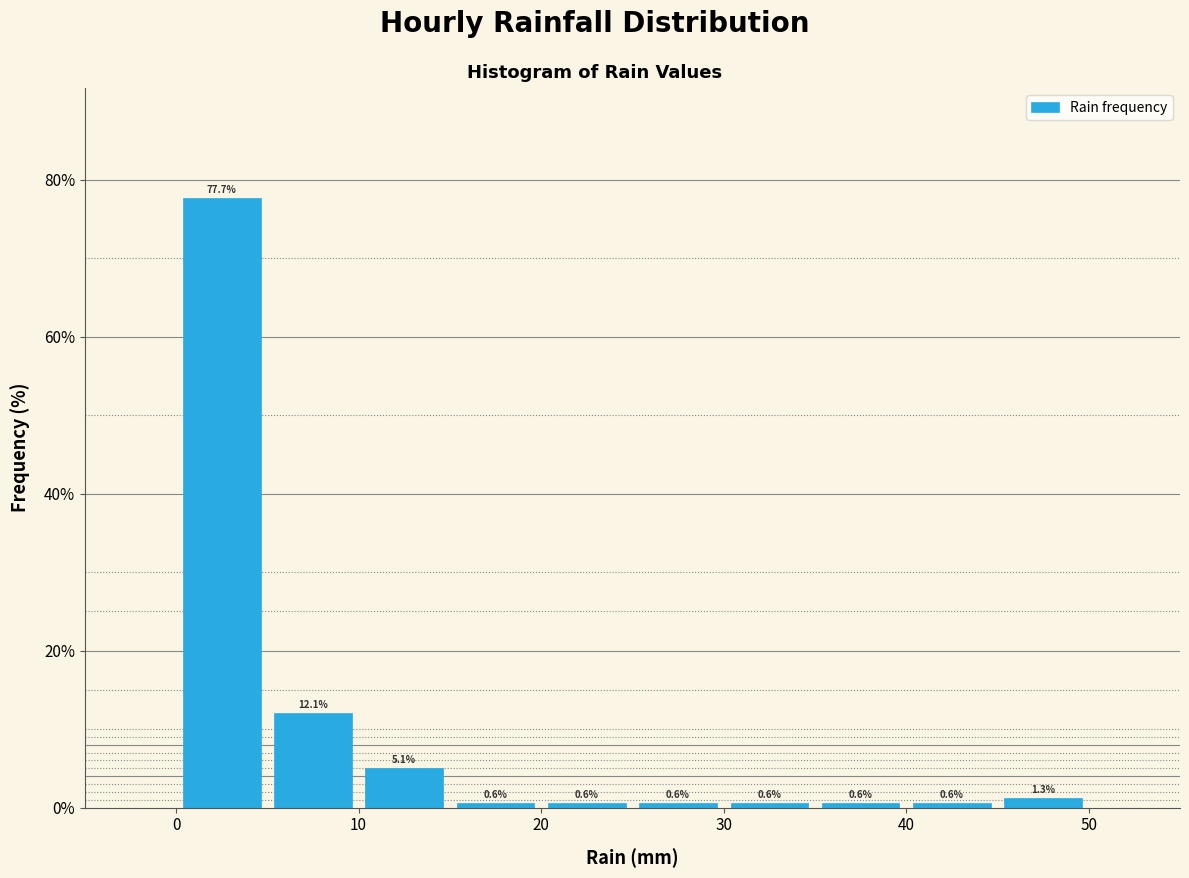

Reading left to right, list every bar in this chart as the range it spans on the x-axis followed by its height.

0 to 5: 77.7
5 to 10: 12.1
10 to 15: 5.1
15 to 20: 0.6
20 to 25: 0.6
25 to 30: 0.6
30 to 35: 0.6
35 to 40: 0.6
40 to 45: 0.6
45 to 50: 1.3